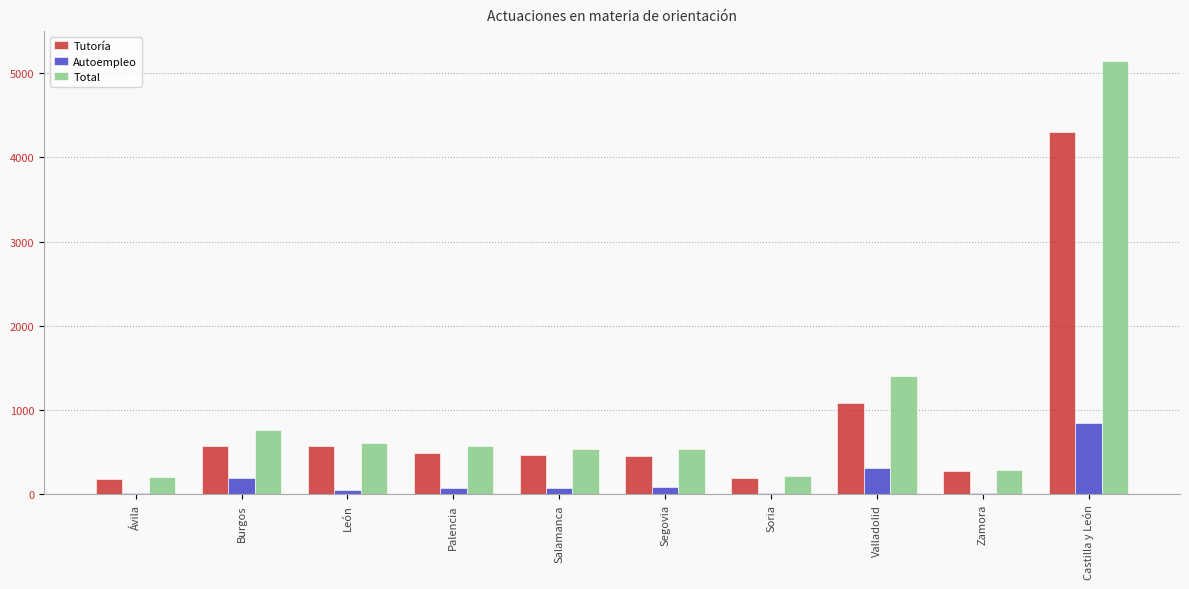

At which category is the sum across all series the highest?

Castilla y León